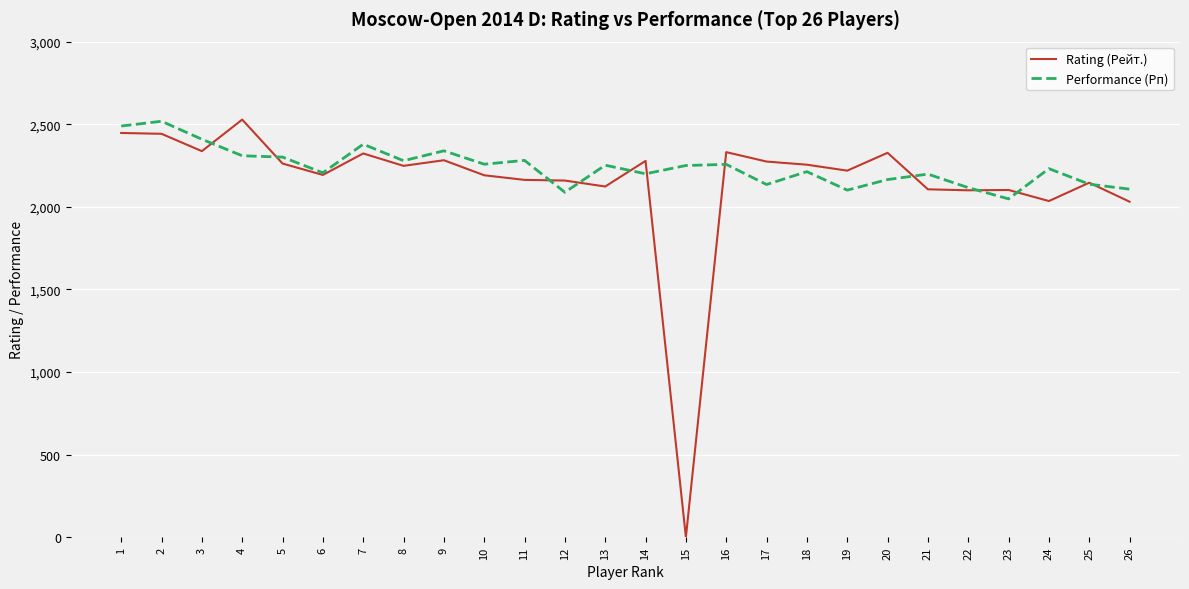

Rank the series at 20 from lowest to highest value.

Performance (Рп), Rating (Рейт.)